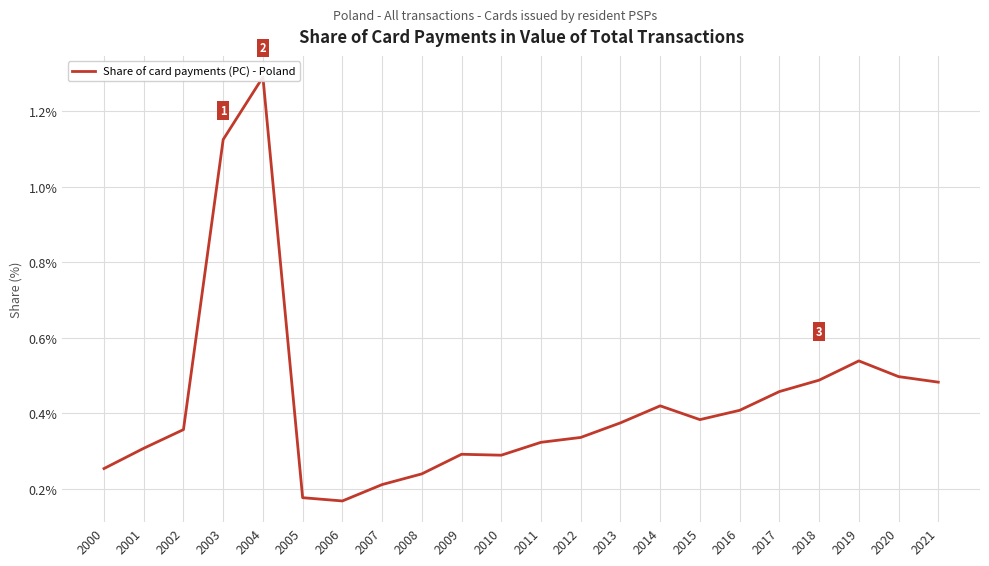

What is the minimum value shown in the chart?

0.2